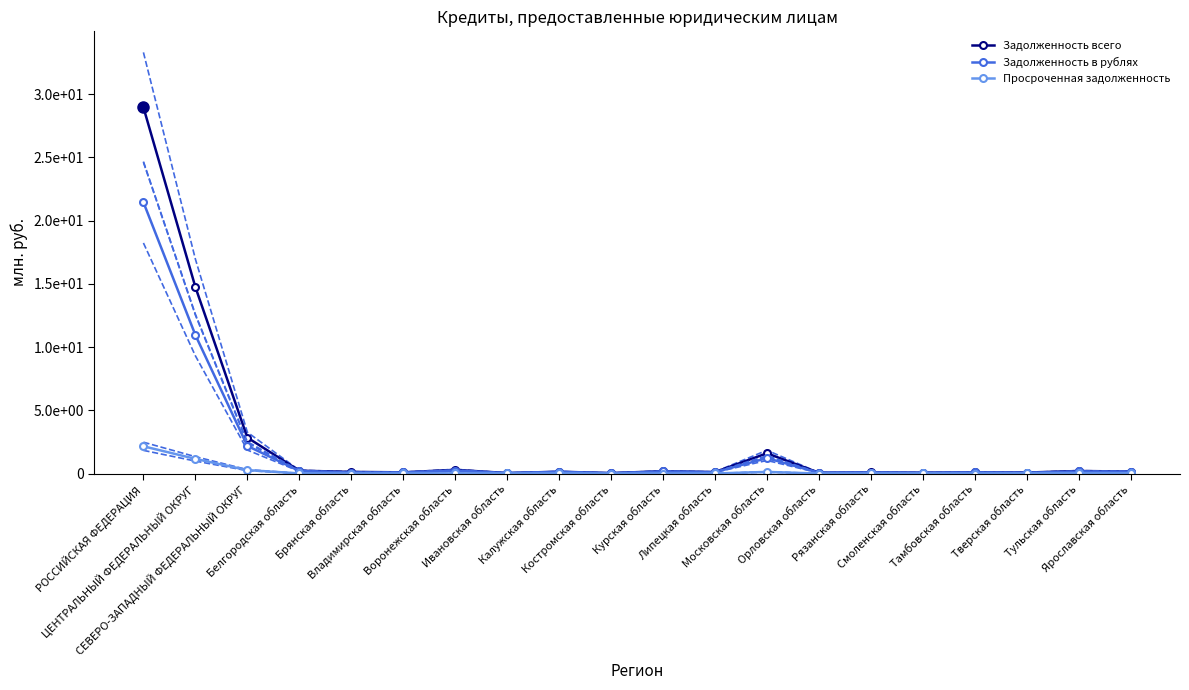

How many lines are shown in the chart?

3